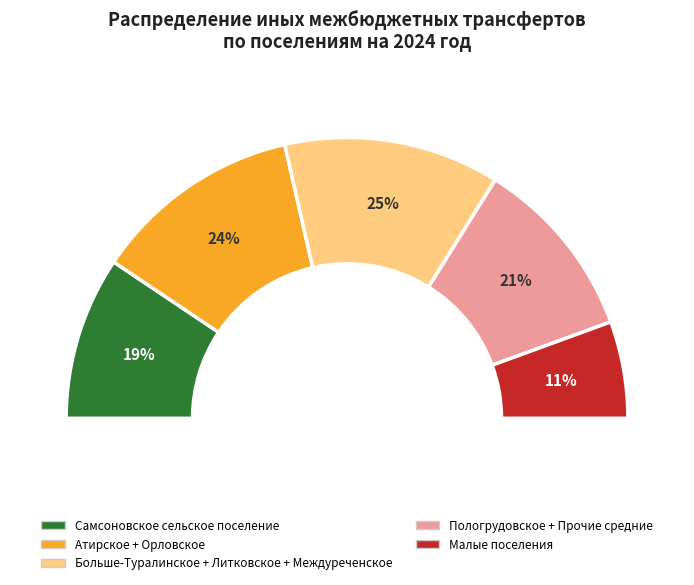

Does any single category account for the majority?

No